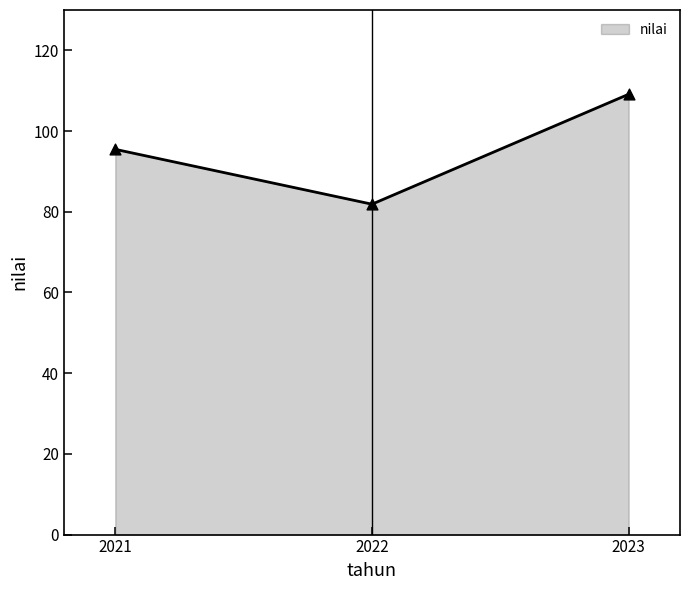

Between 2021 and 2022, which is larger?

2021